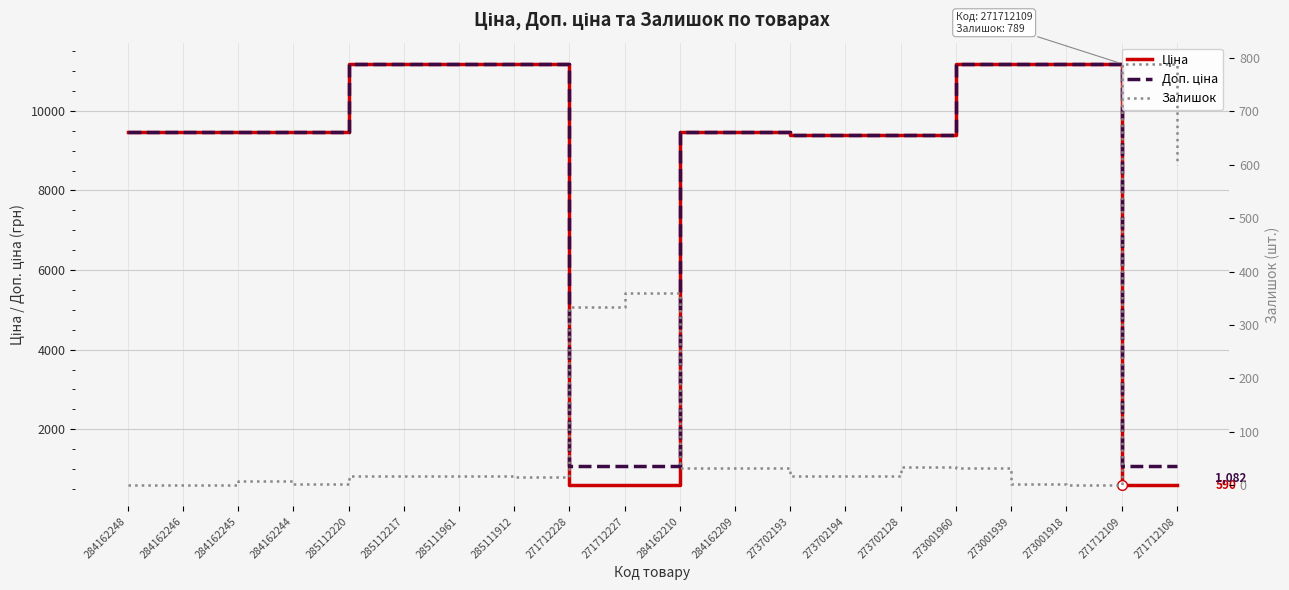

Reading left to right, what are all the values shown in this chart?

Ціна: 284162248=9480.1	284162246=9480.1	284162245=9480.1	284162244=9480.1	285112220=11188.2	285112217=11188.2	285111961=11188.2	285111912=11188.2	271712228=589.9	271712227=589.9	284162210=9480.1	284162209=9480.1	273702193=9384.0	273702194=9384.0	273702128=9384.0	273001960=11188.2	273001939=11188.2	273001918=11188.2	271712109=589.9	271712108=589.9
Доп. ціна: 284162248=9480.1	284162246=9480.1	284162245=9480.1	284162244=9480.1	285112220=11188.2	285112217=11188.2	285111961=11188.2	285111912=11188.2	271712228=1081.7	271712227=1081.7	284162210=9480.1	284162209=9480.1	273702193=9384.0	273702194=9384.0	273702128=9384.0	273001960=11188.2	273001939=11188.2	273001918=11188.2	271712109=1081.7	271712108=1081.7
Залишок: 284162248=0.0	284162246=0.0	284162245=8.0	284162244=2.0	285112220=17.0	285112217=17.0	285111961=17.0	285111912=15.0	271712228=333.0	271712227=359.0	284162210=32.0	284162209=33.0	273702193=17.0	273702194=18.0	273702128=34.0	273001960=33.0	273001939=3.0	273001918=0.0	271712109=789.0	271712108=600.0